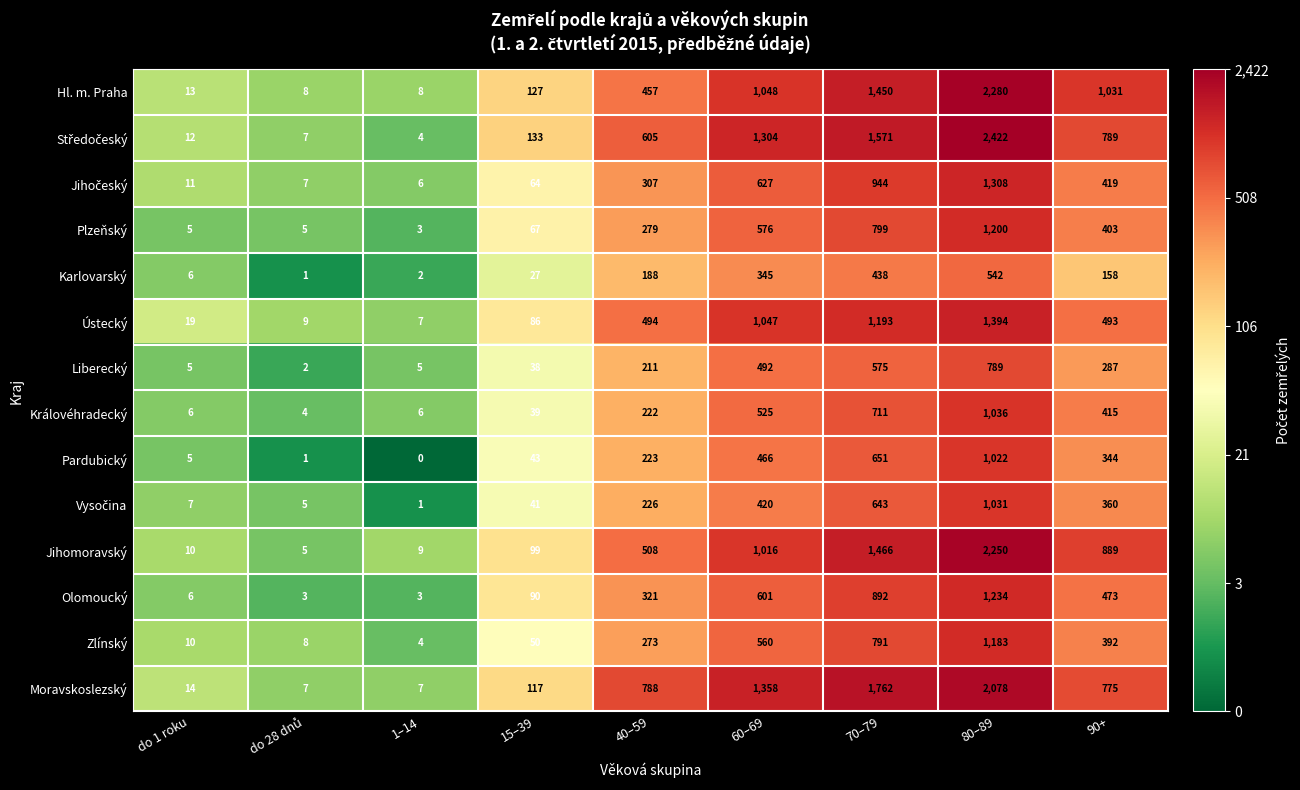

The Liberecký series shows 3 at do 1 roku. True or false?

False